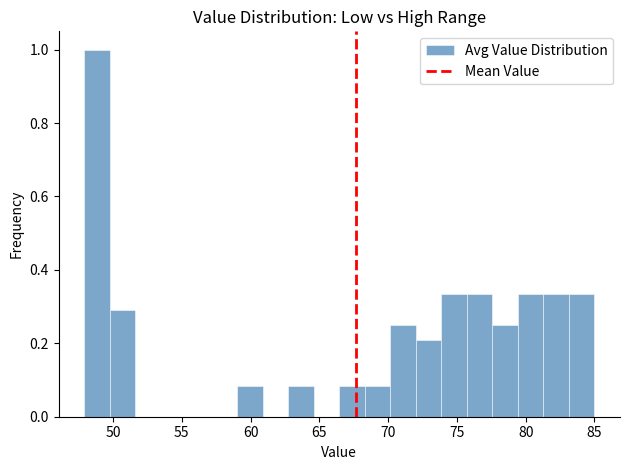

Around what value on the x-axis is the tallest bar? Give the approximate position of its centre, as read against the axis.

49.0